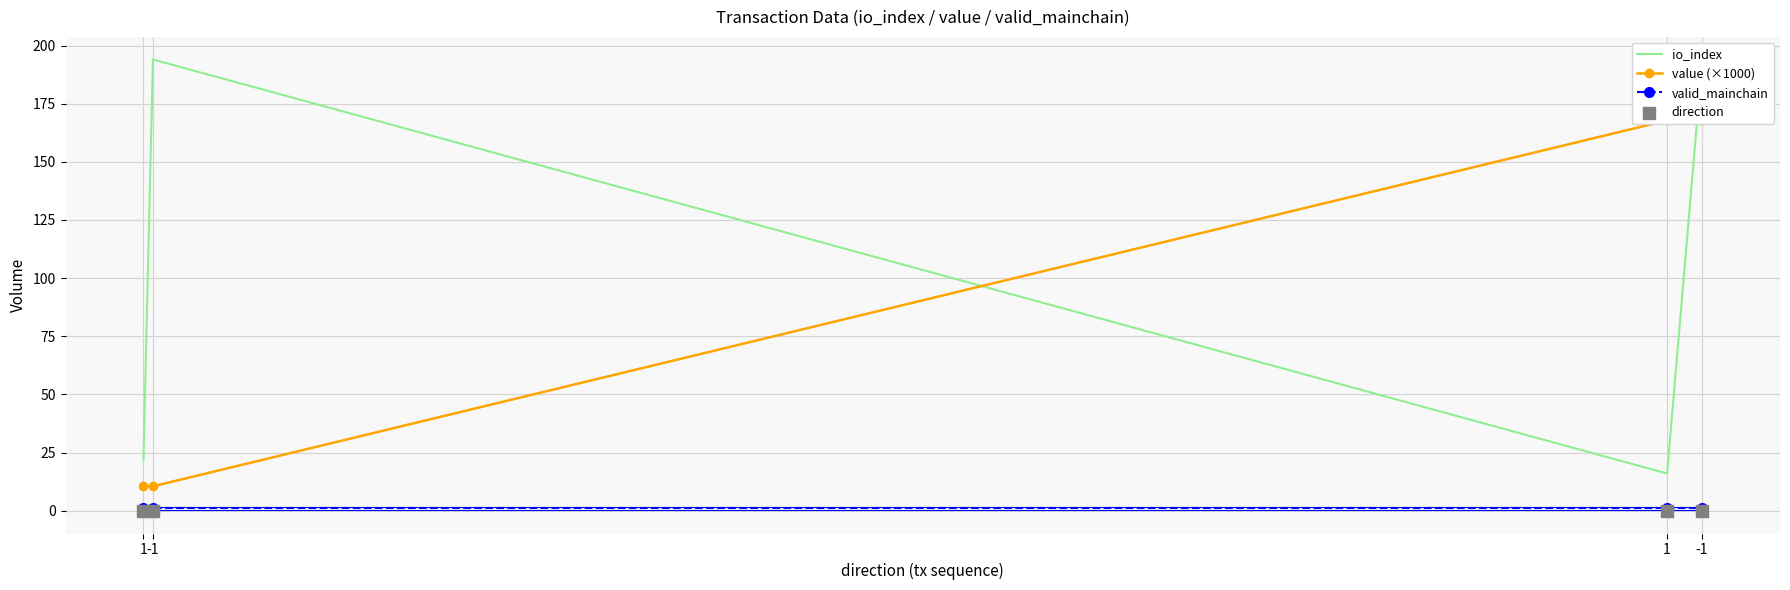

Which series has the largest total across all categories?

io_index